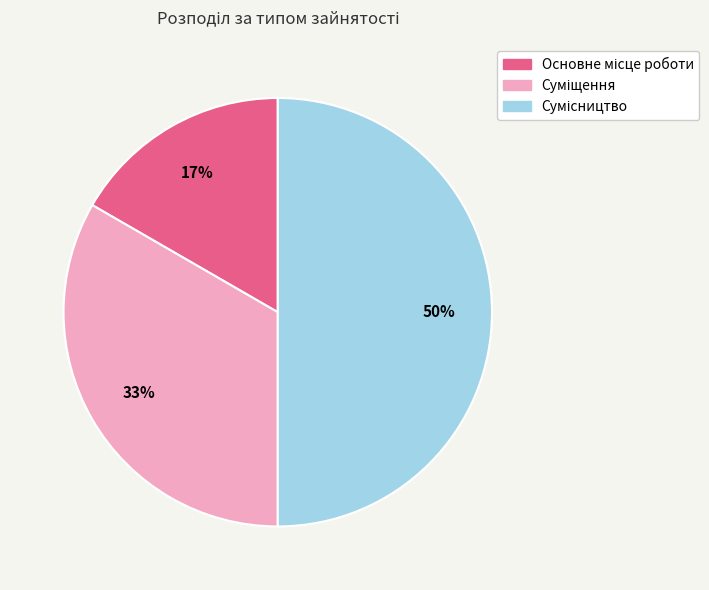

To the nearest percent, what is the average slice percentage?

33%